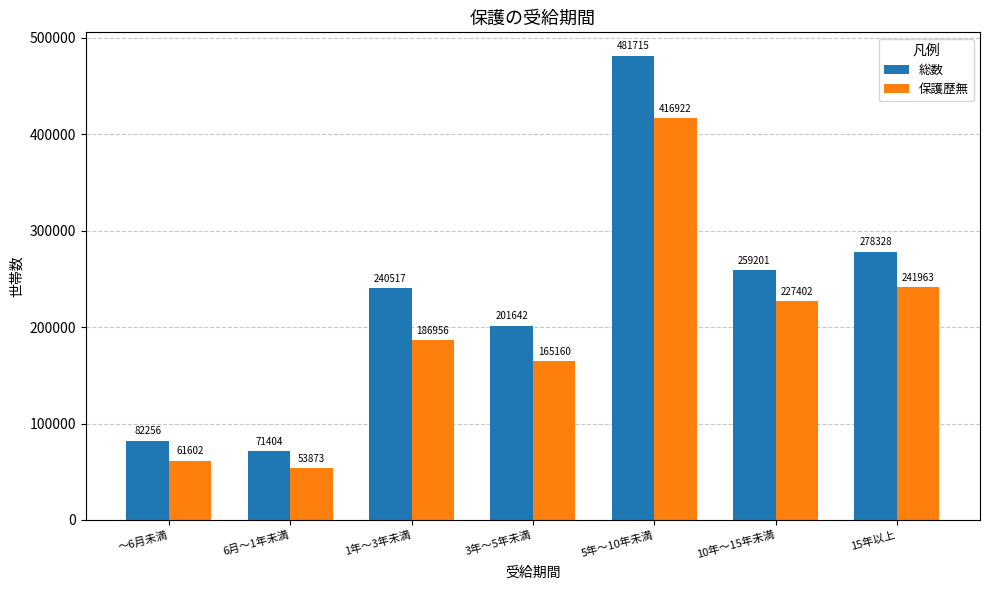

List the series in order of their peak value, highest first.

総数, 保護歴無